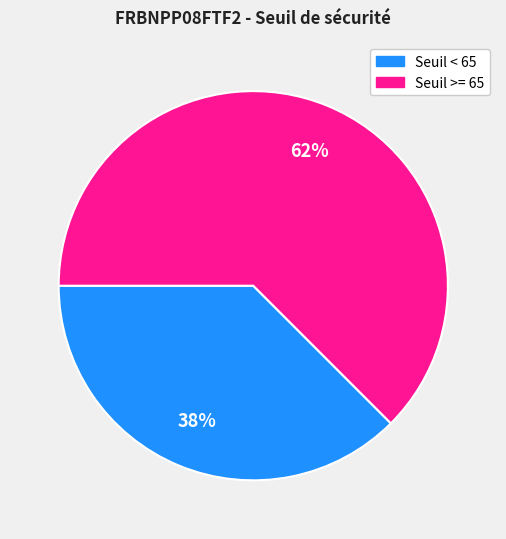

Combined, do Seuil < 65 and Seuil >= 65 account for over 50%?

Yes